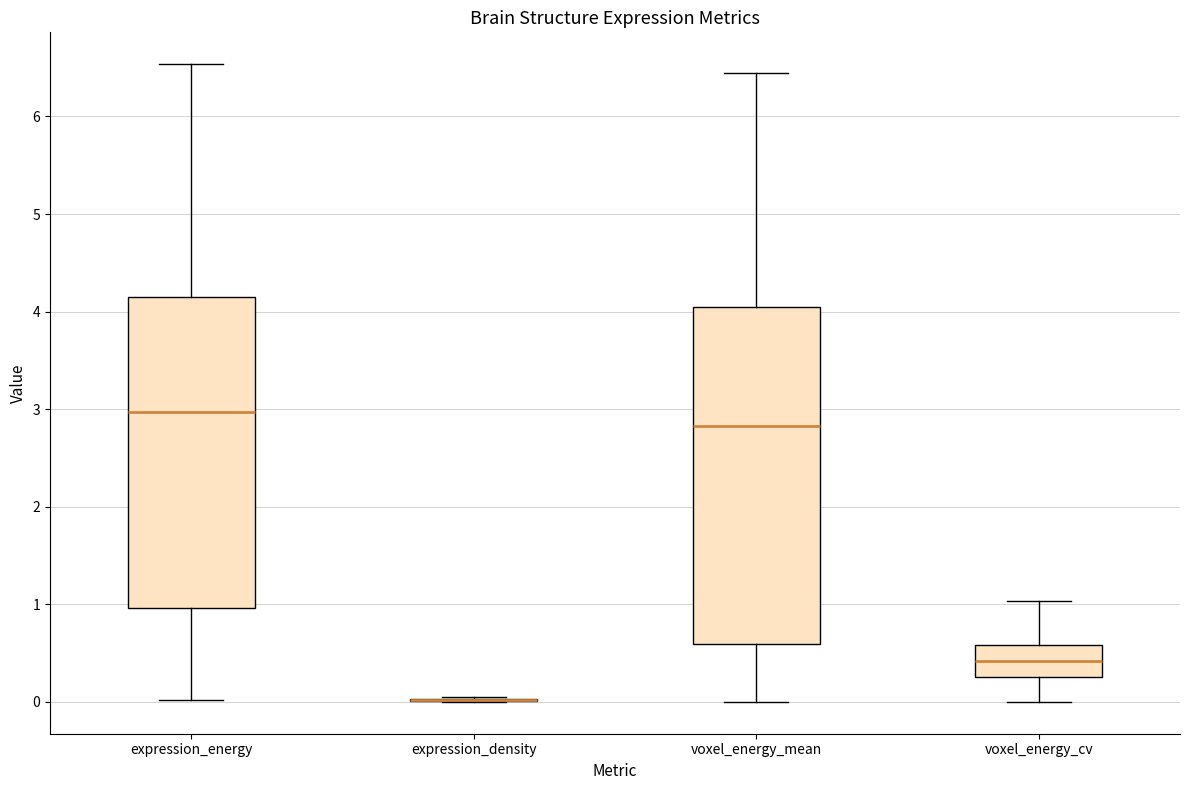

Reading left to right, transcribe this box plot: for each box, give where its median line is, the range the box spans, and where its two whiskers end, as read against the y-axis. The values are not printed on the chart, so give them approximately, as read against the axis.

expression_energy: median 3.0, box 1.0 to 4.2, whiskers 0.0 to 6.5
expression_density: box collapsed to a line at 0.0, whiskers 0.0 to 0.0
voxel_energy_mean: median 2.8, box 0.6 to 4.1, whiskers 0.0 to 6.4
voxel_energy_cv: median 0.4, box 0.3 to 0.6, whiskers 0.0 to 1.0